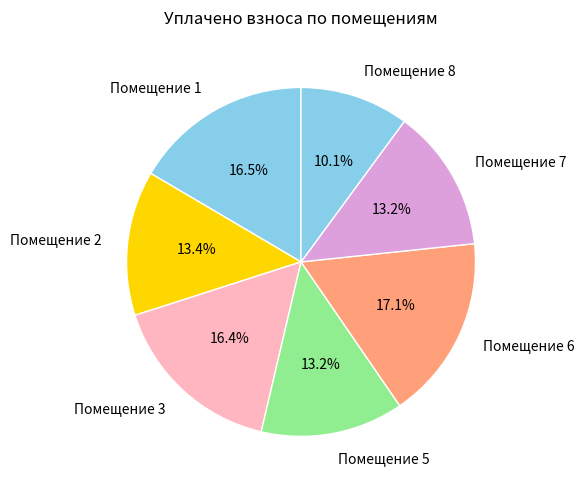

What is the total percentage of Помещение 3 and Помещение 8?

26.5%